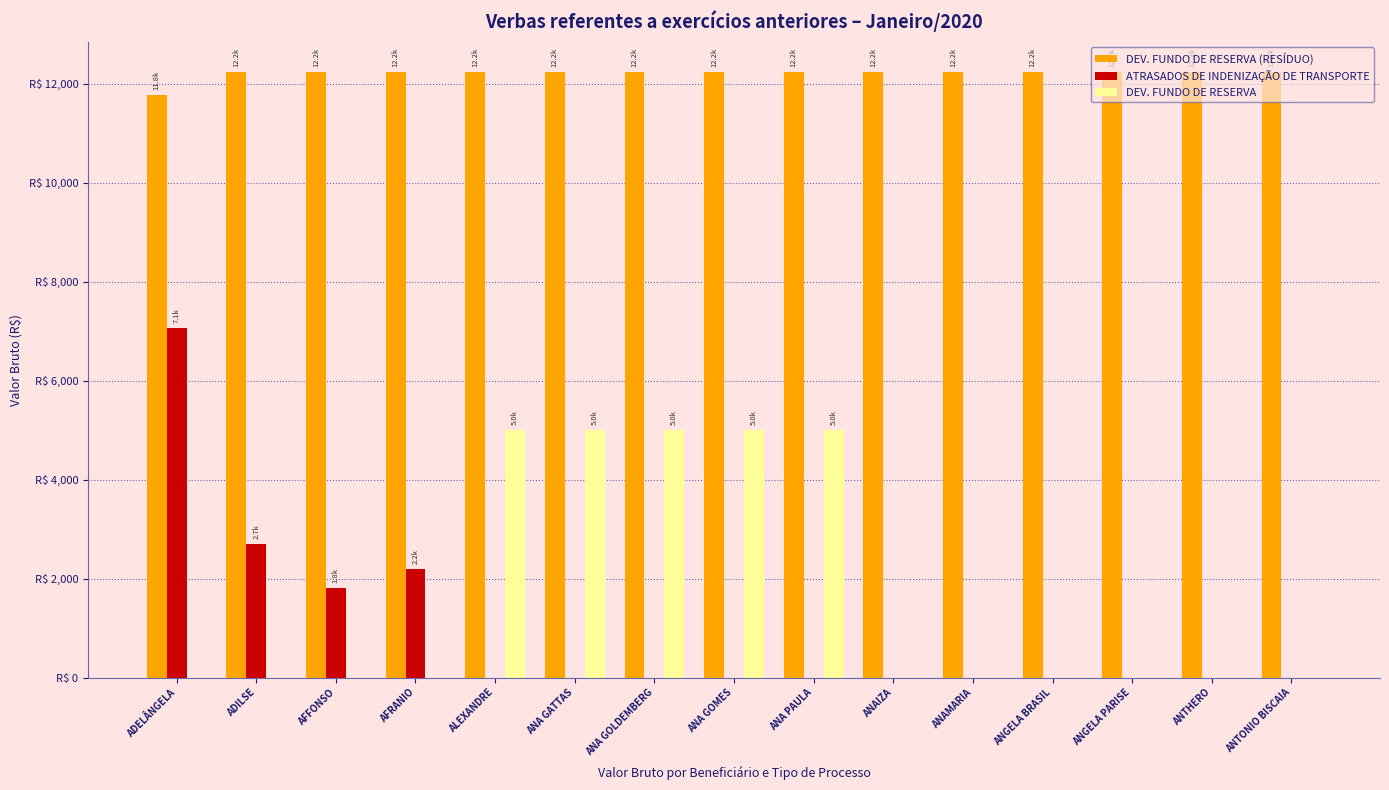

The value of ATRASADOS DE INDENIZAÇÃO DE TRANSPORTE at ANA GOMES is 2128.7. True or false?

False